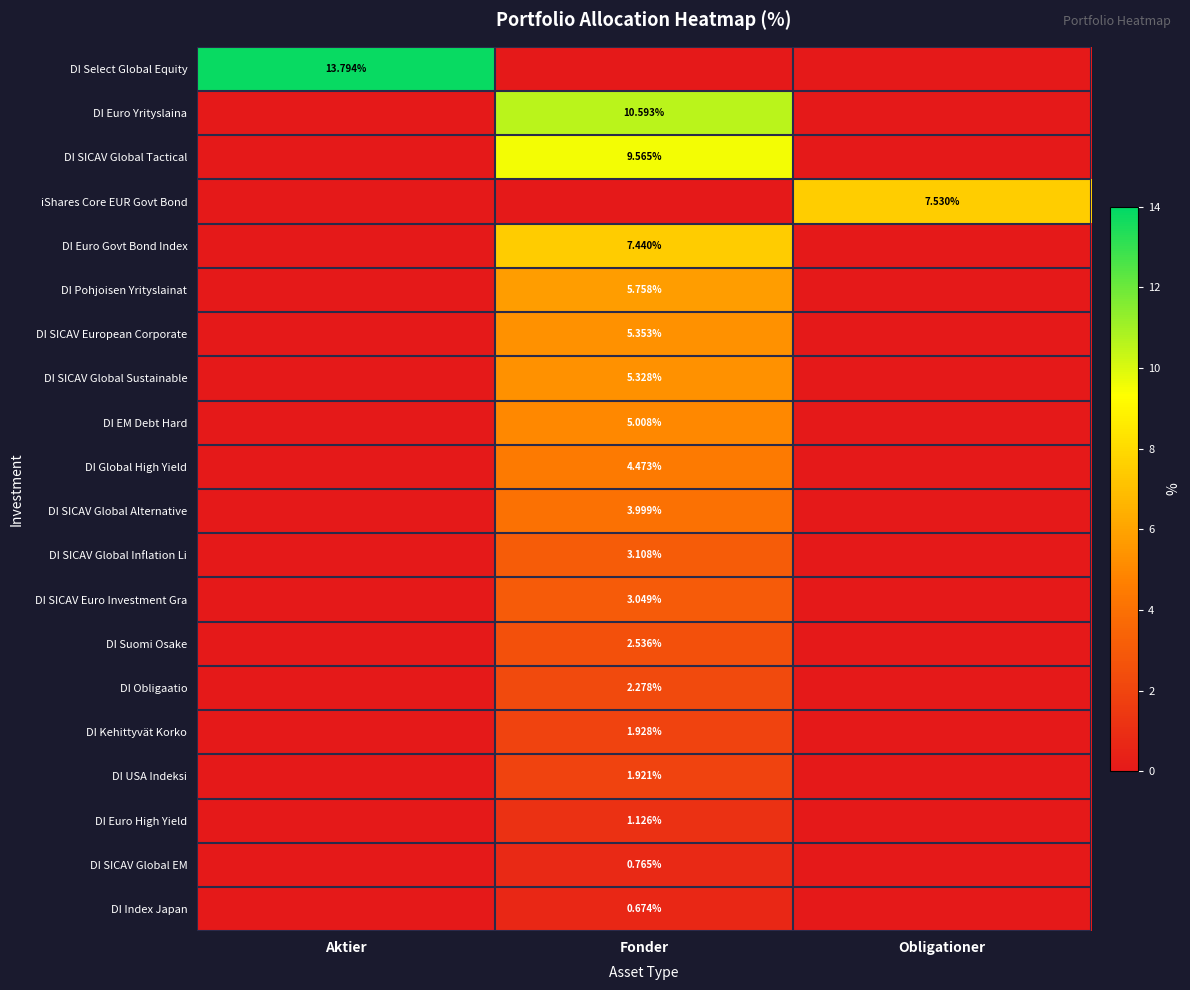

What is the difference between the DI Euro Yrityslaina values at Fonder and Aktier?

10.6